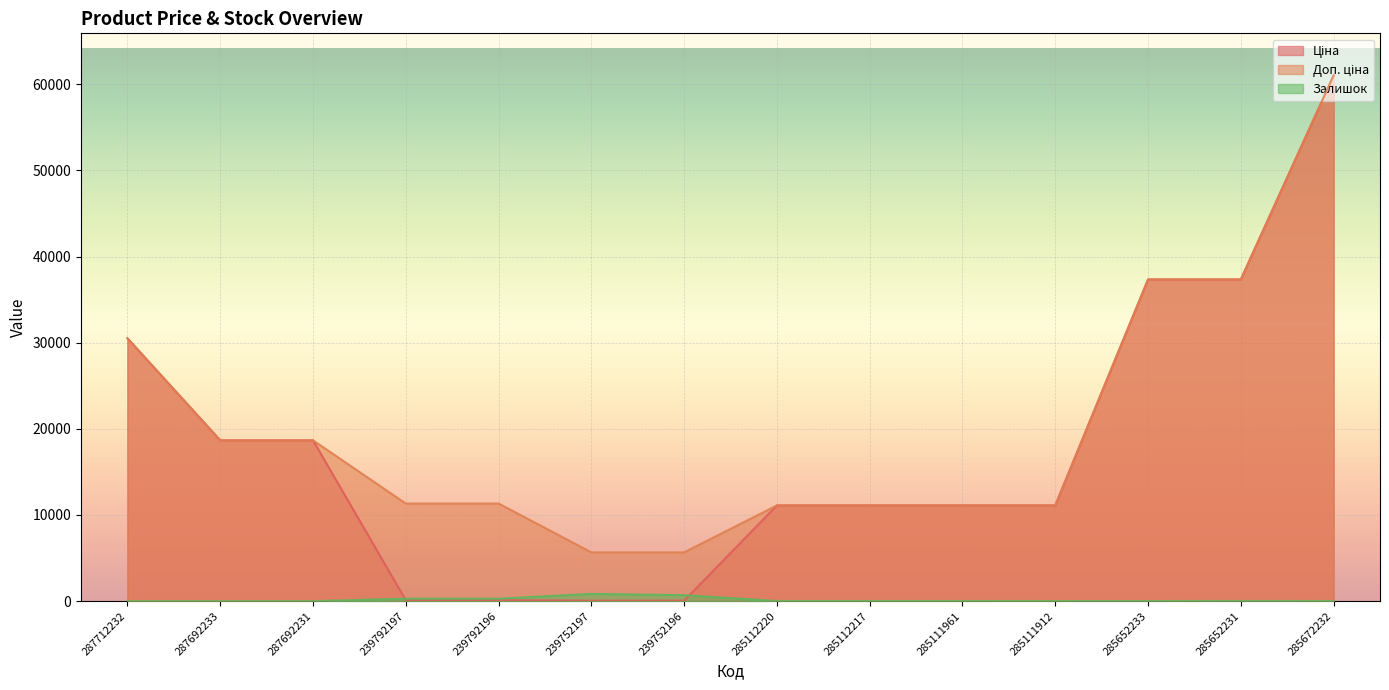

Which category has the highest value across all series?

285672232